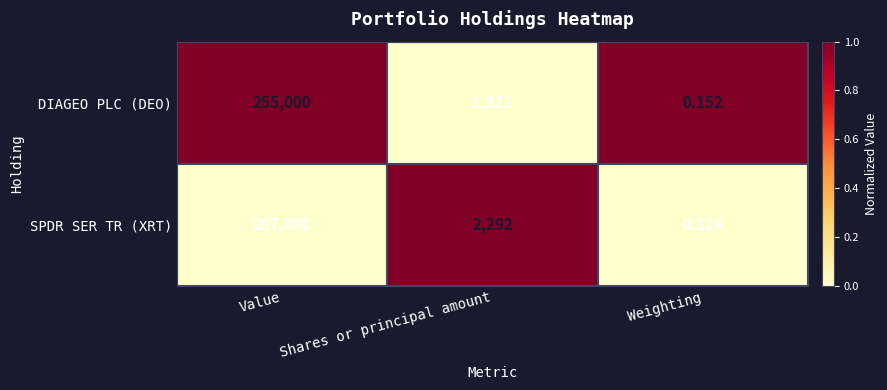

Which category has the highest value across all series?

Value